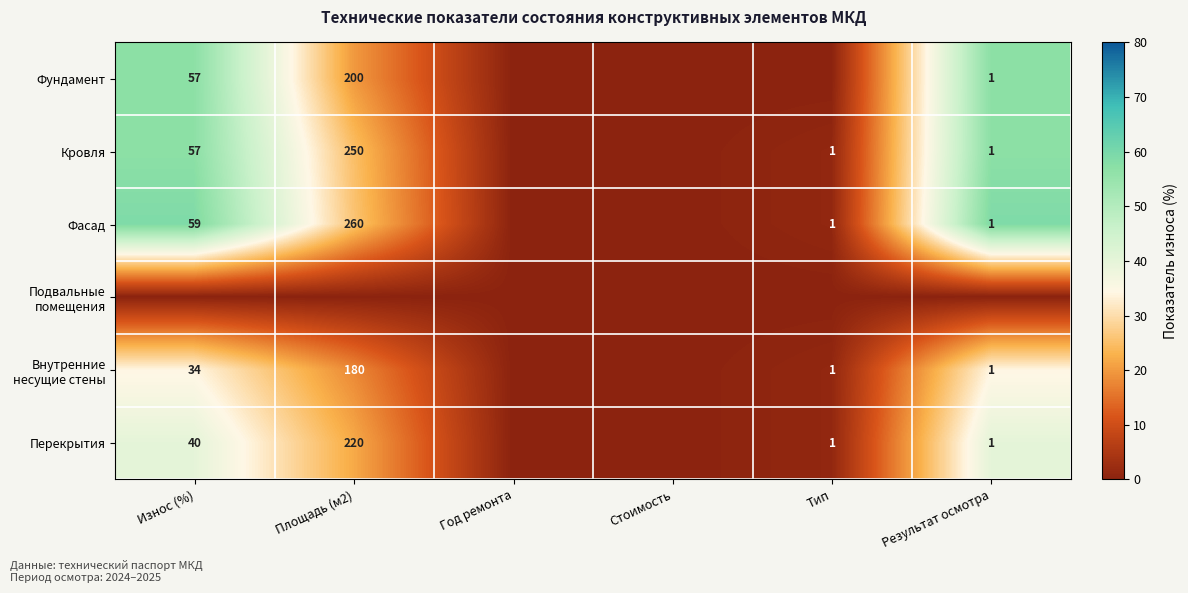

True or false: Фундамент has a value of 88 at Износ (%).

False